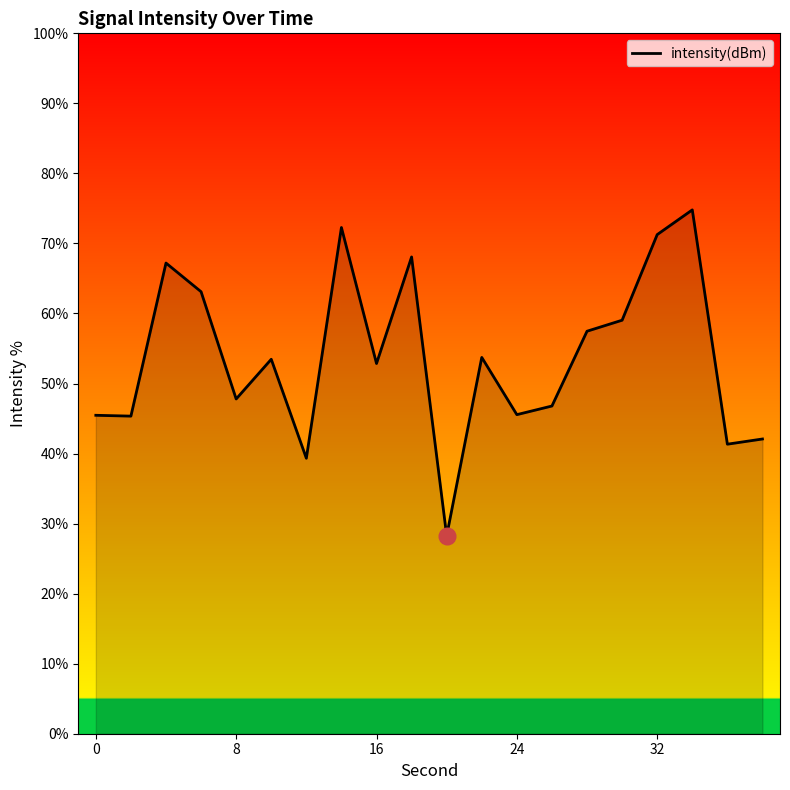

What is the maximum value shown in the chart?

74.8